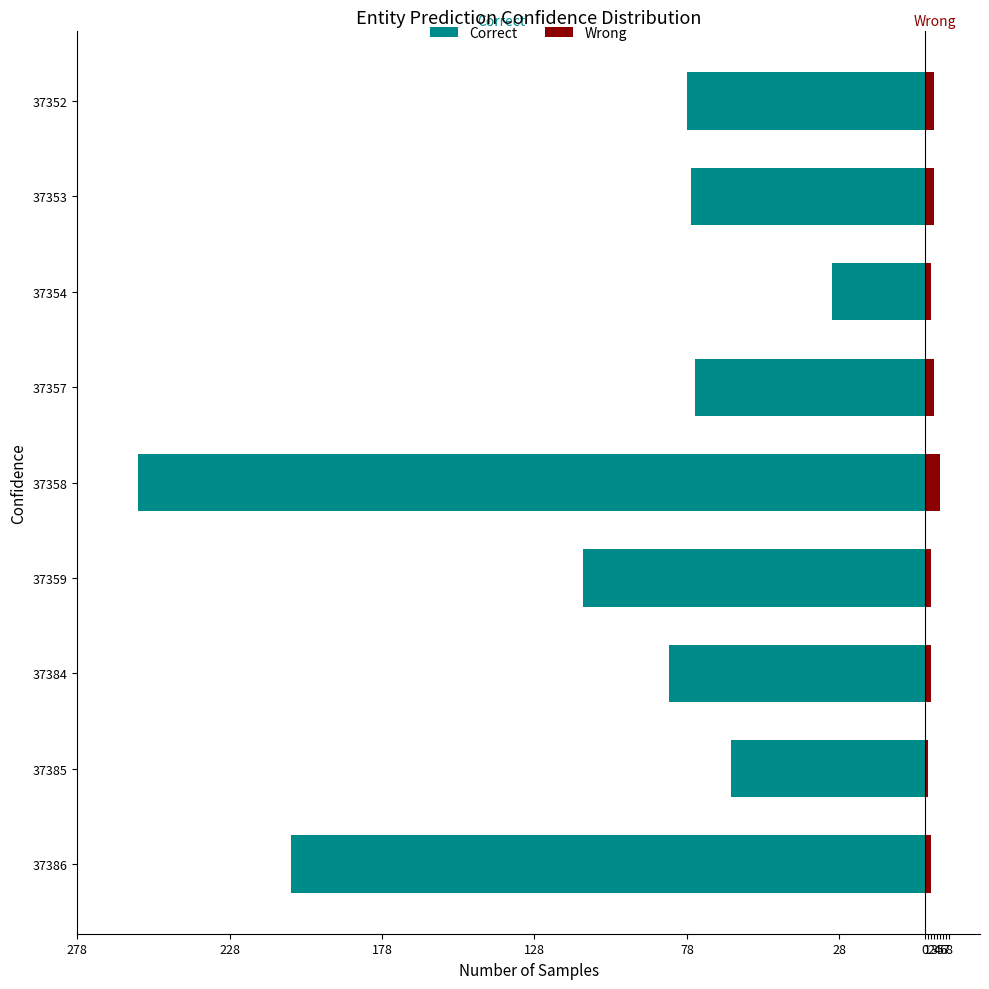

What is the difference between the Wrong values at 37357 and 37384?

1.0